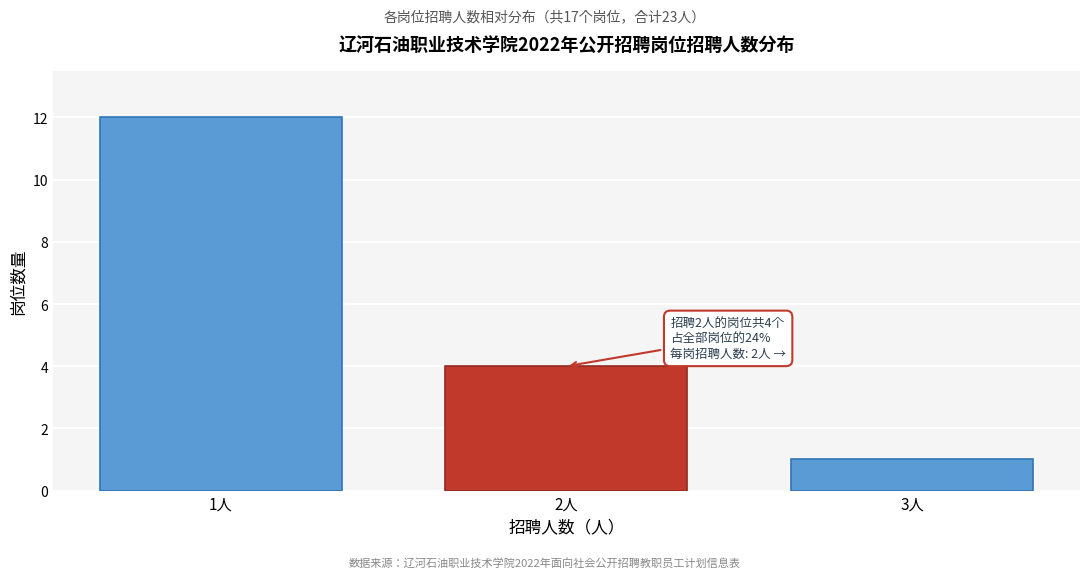

Reading left to right, extract all data points from this chart.

12	4	1